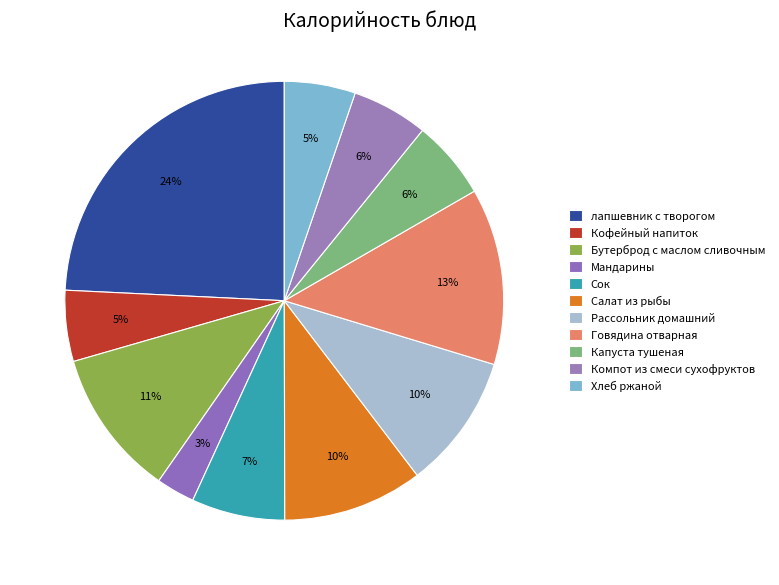

What is the ratio of the value at Говядина отварная to the value at Хлеб ржаной?

2.5